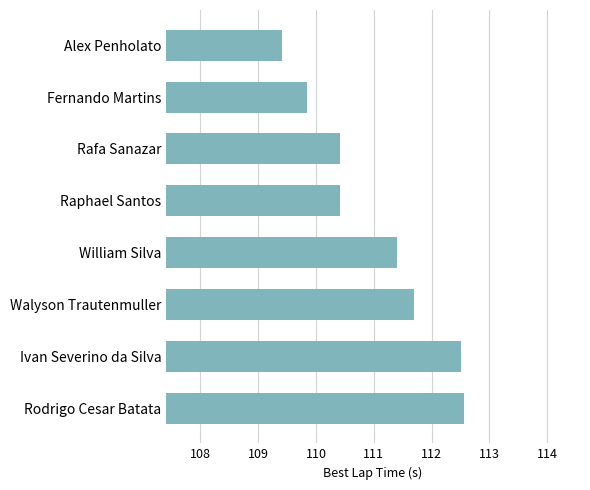

Does the chart contain any negative values?

No